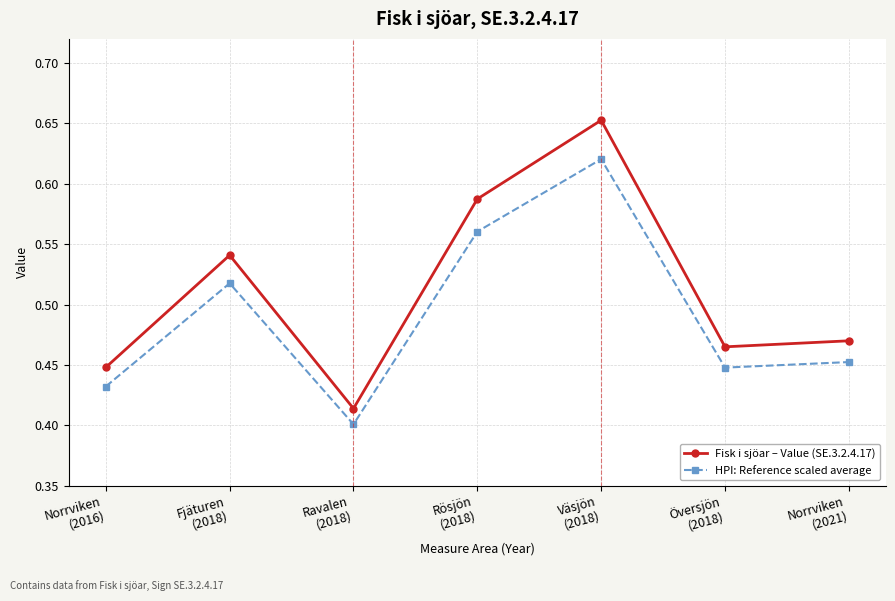

True or false: Fisk i sjöar – Value (SE.3.2.4.17) and HPI: Reference scaled average intersect in this chart.

False